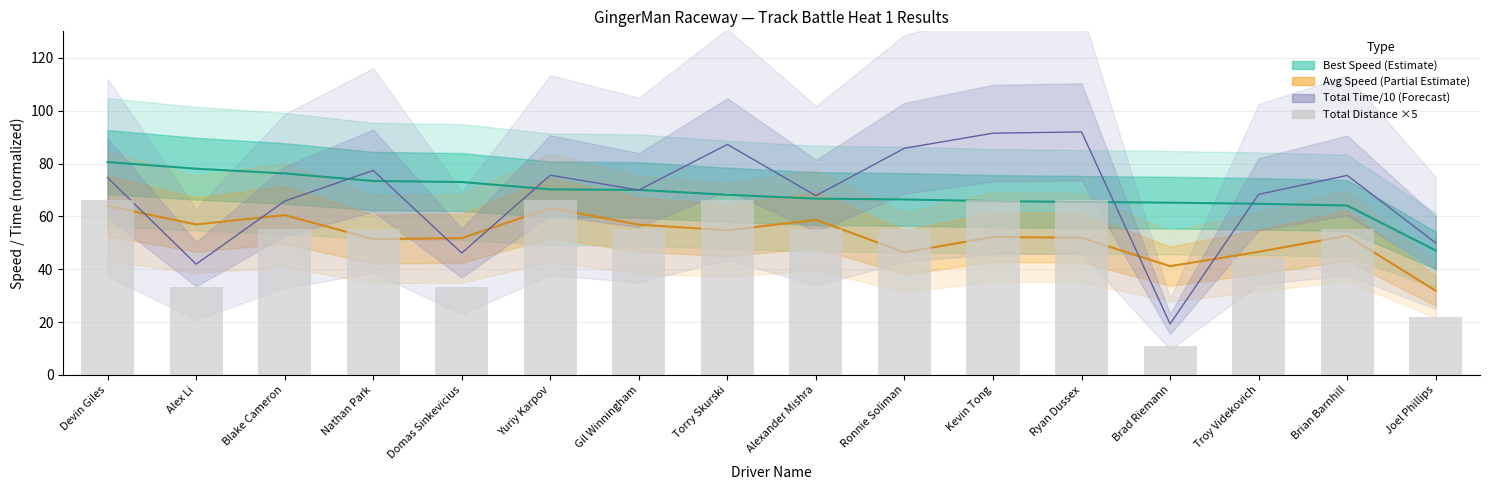

List the series in order of their peak value, lowest first.

Avg Speed (Partial Estimate), Total Distance ×5, Best Speed (Estimate), Total Time/10 (Forecast)